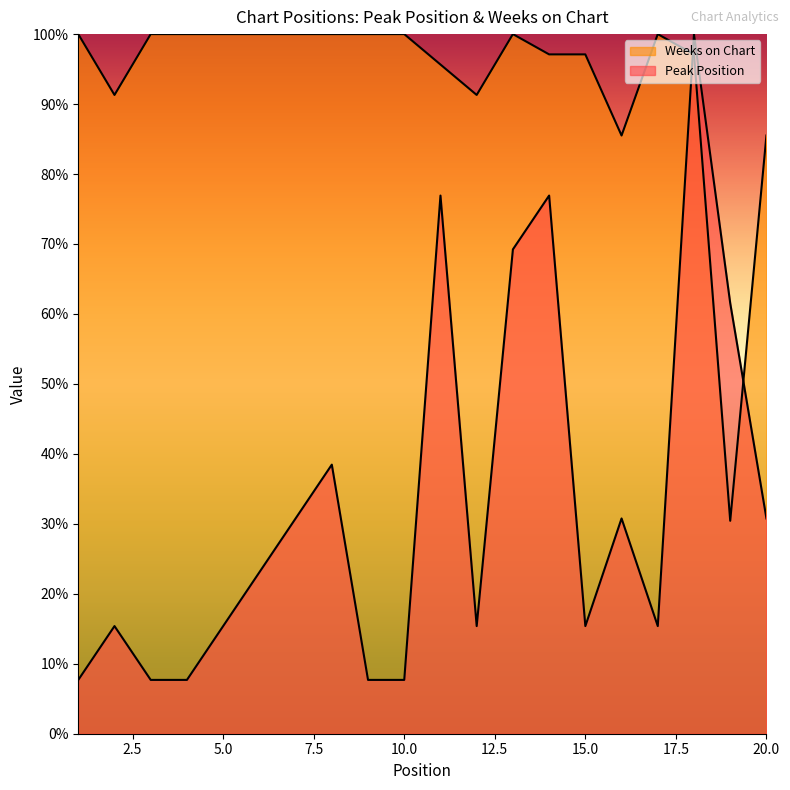

What is the total value across all series at 4?

107.7